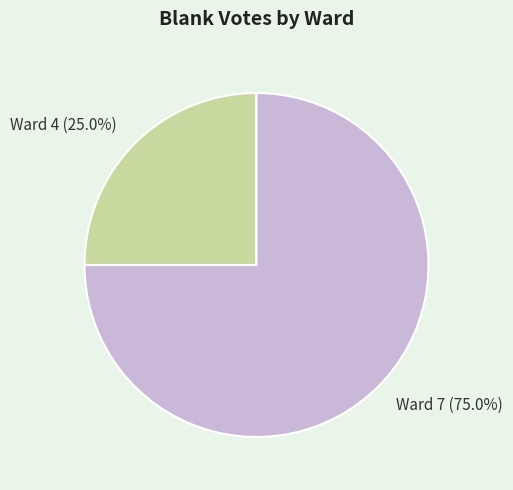

Is there any slice that represents more than half of the pie?

Yes